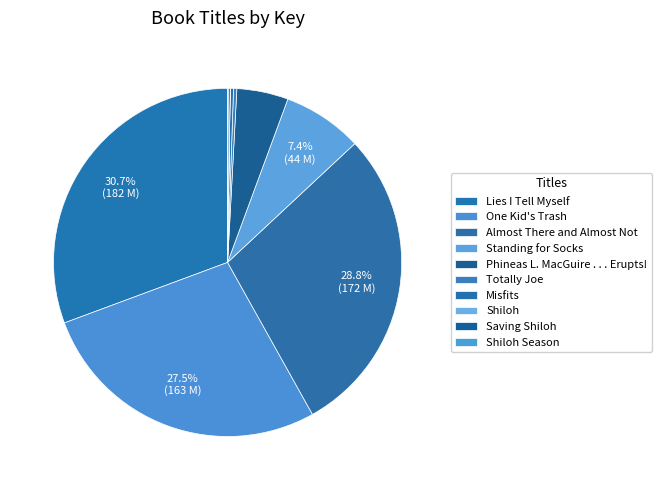

Count the number of slices in the pie.

10